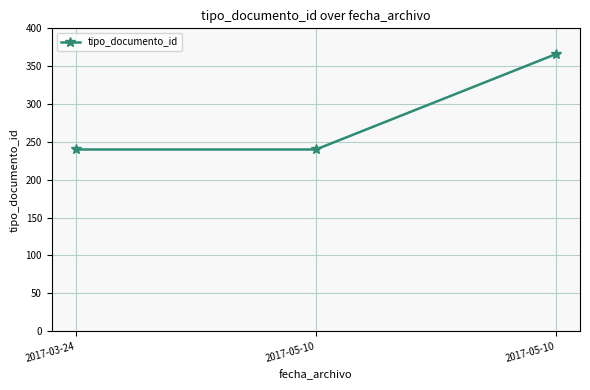

What is the sum of all values?

846